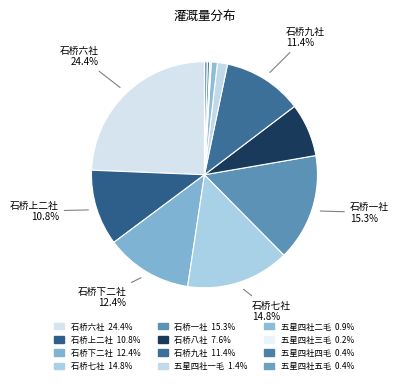

Does any single category account for the majority?

No